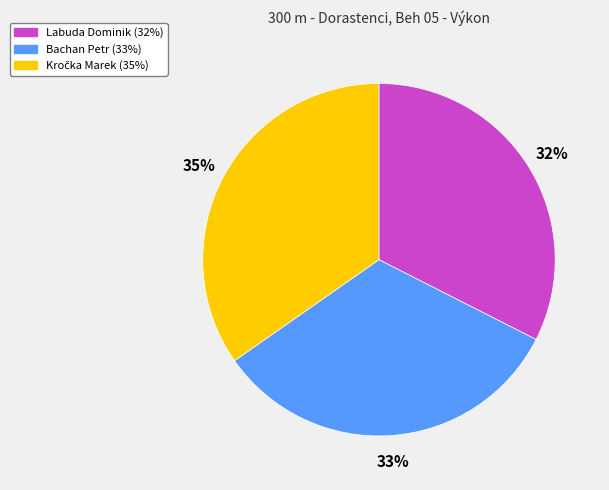

To the nearest percent, what is the average slice percentage?

33%